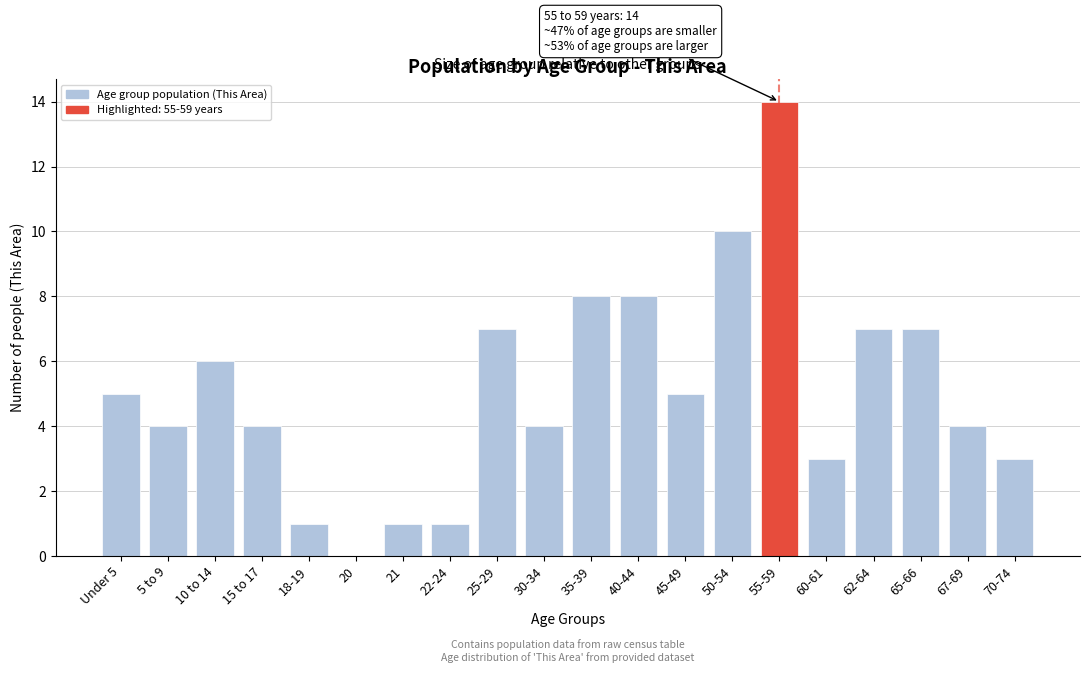

Reading left to right, extract all data points from this chart.

Under 5=5	5 to 9=4	10 to 14=6	15 to 17=4	18-19=1	20=0	21=1	22-24=1	25-29=7	30-34=4	35-39=8	40-44=8	45-49=5	50-54=10	55-59=14	60-61=3	62-64=7	65-66=7	67-69=4	70-74=3